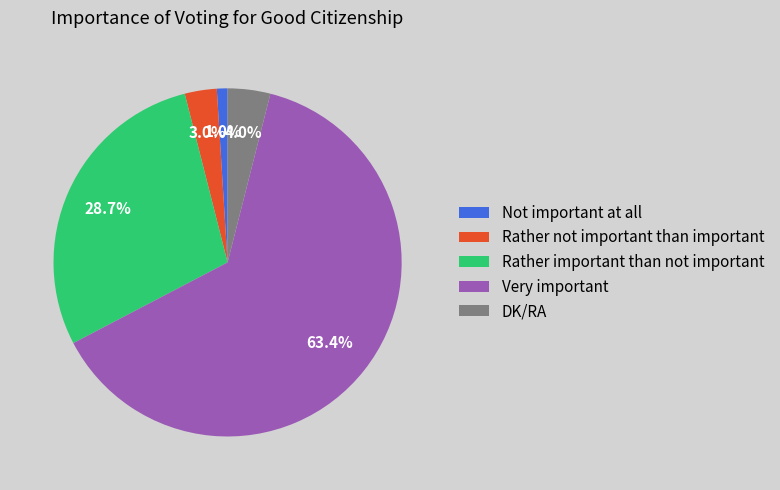

How many segments does this pie chart have?

5